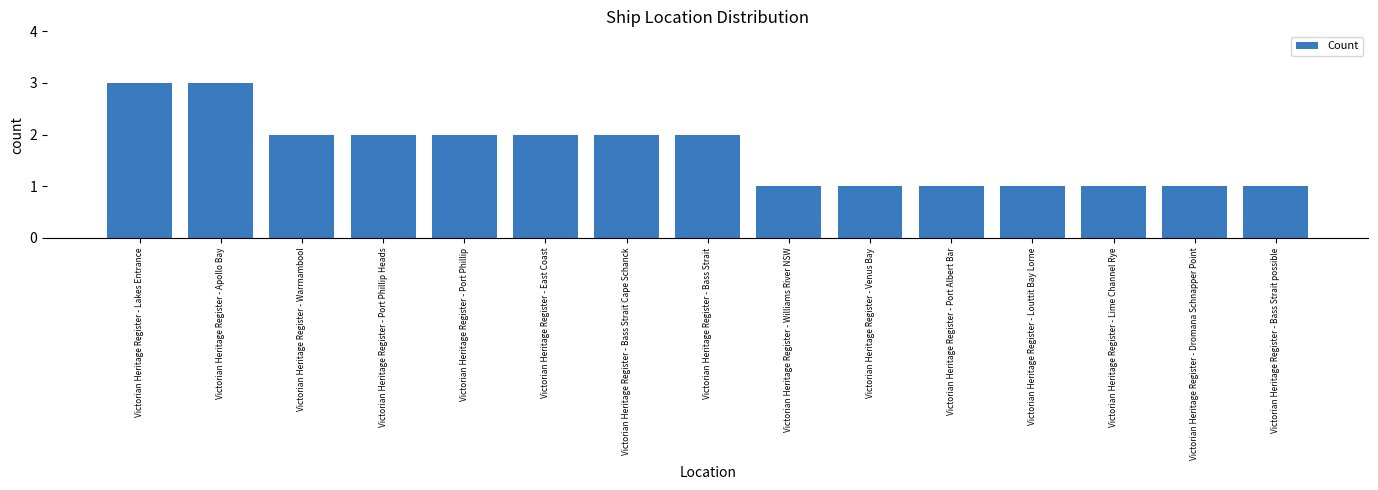

Where does the data first go above 2?

Victorian Heritage Register - Lakes Entrance